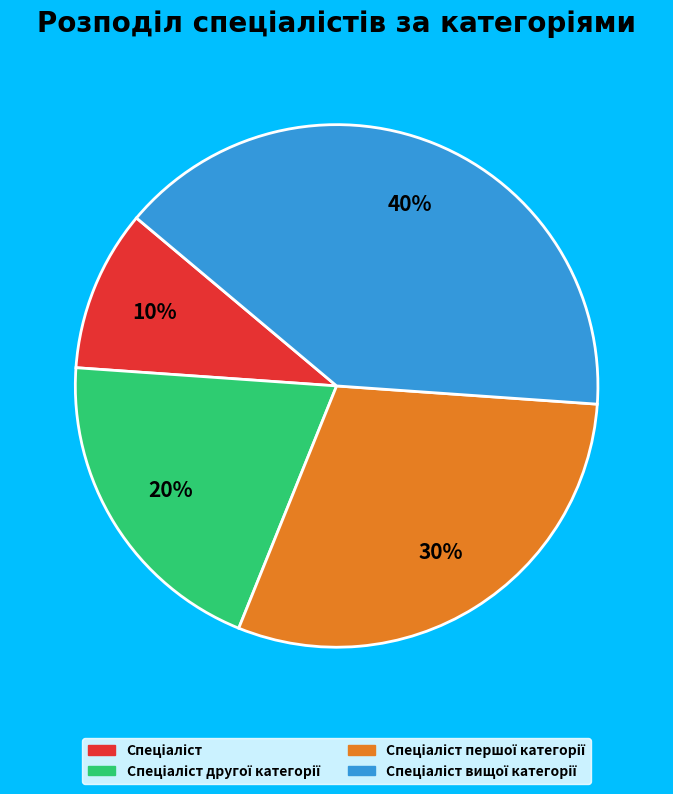

Does any single category account for the majority?

No